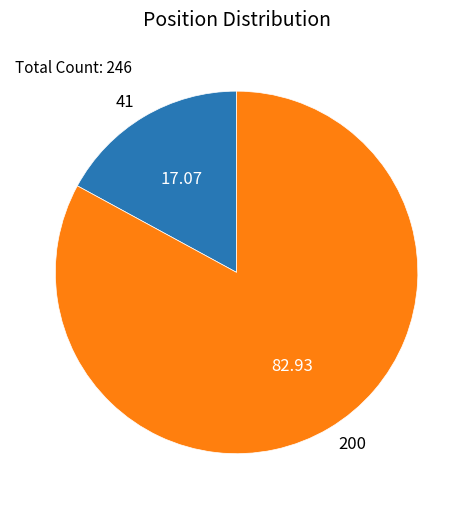

Does 200 represent more than half of the total?

Yes